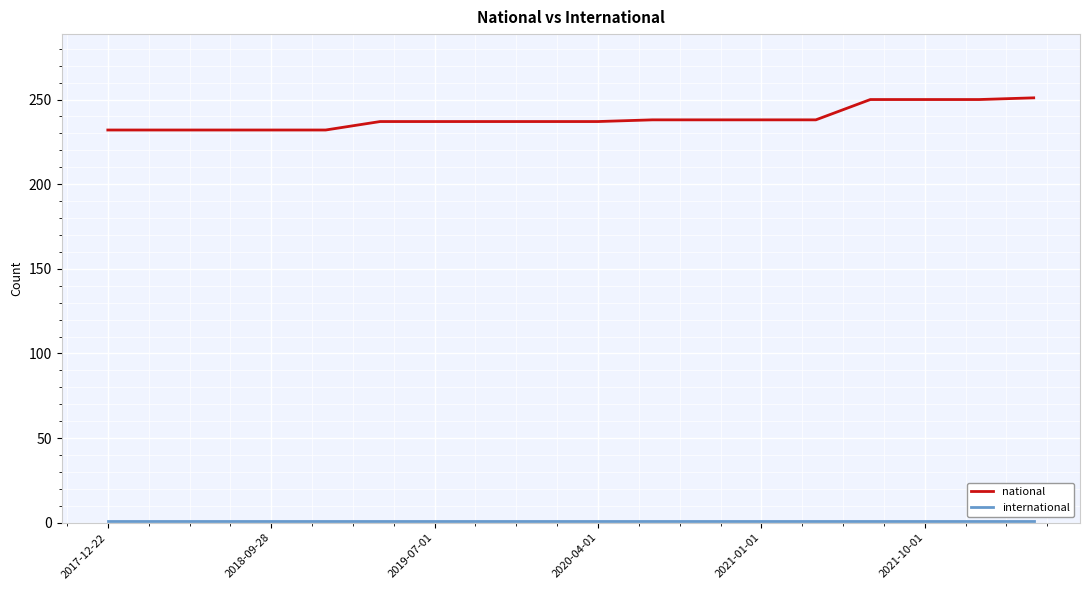

Which series has the largest total across all categories?

national